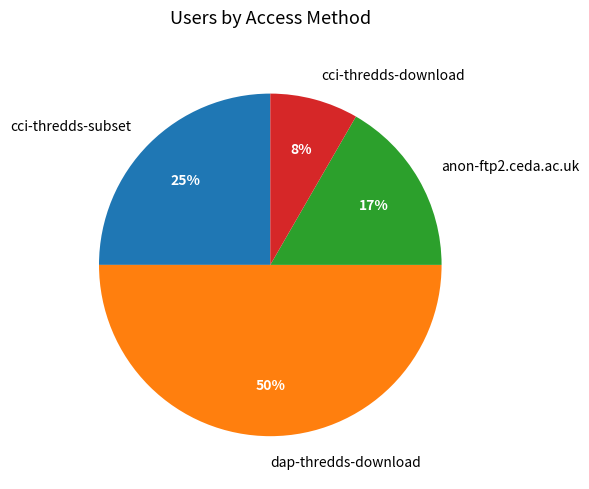

To the nearest percent, what is the average slice percentage?

25%